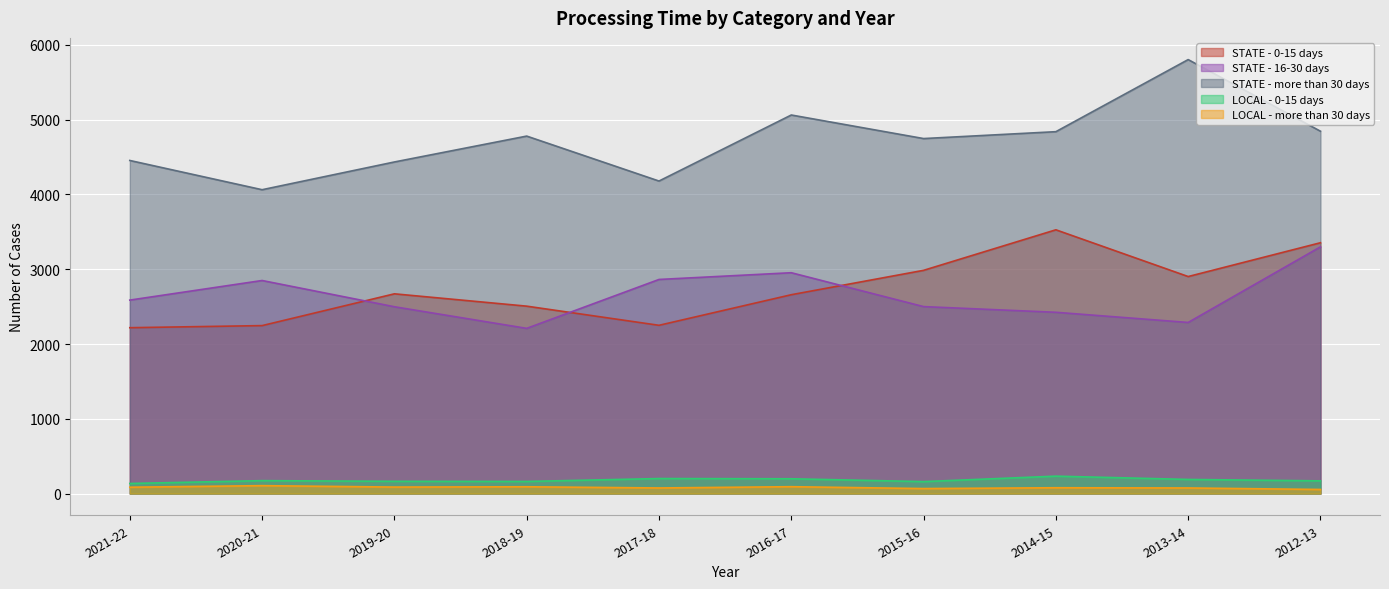

What is the label of the 2nd point from the right?

2013-14